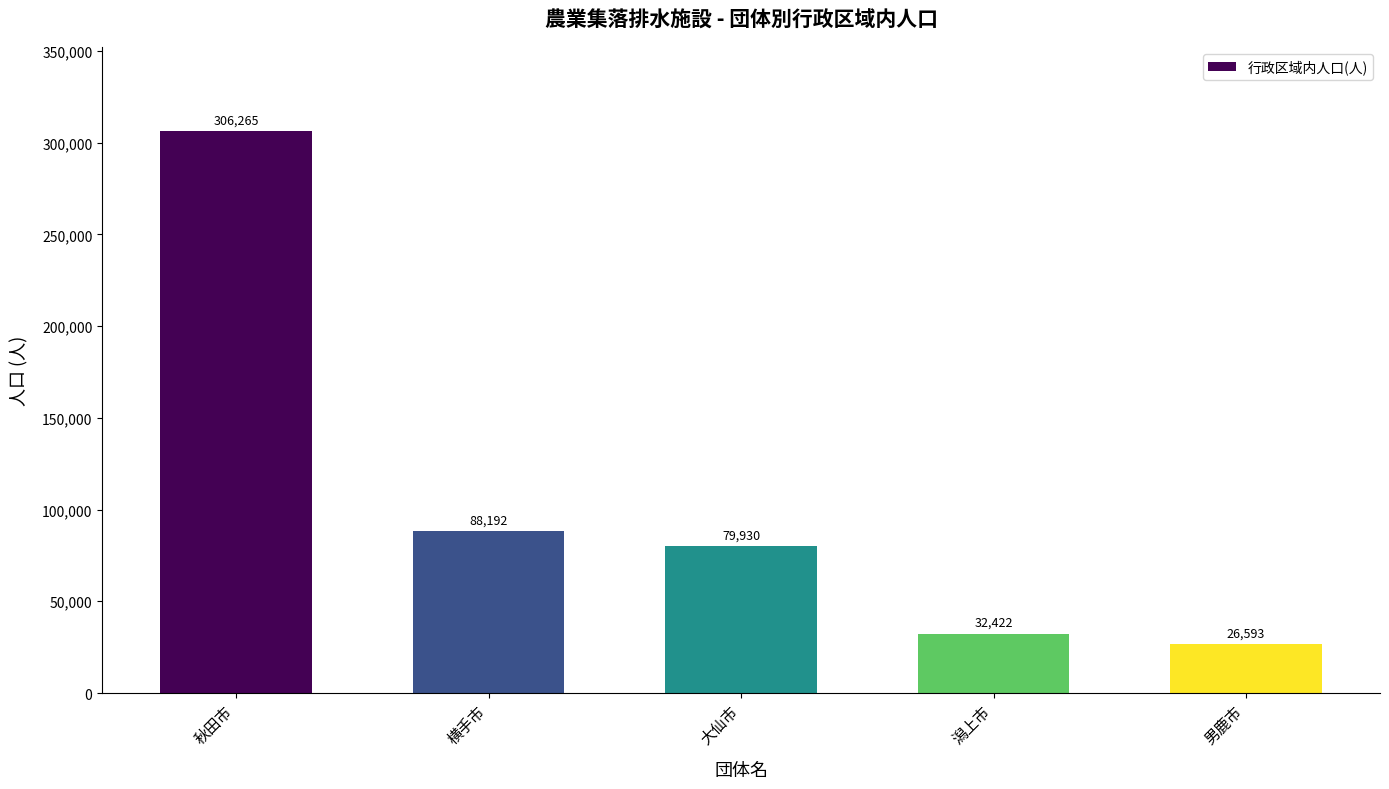

Approximately how many times larger is the value at 秋田市 compared to 横手市?

3.5